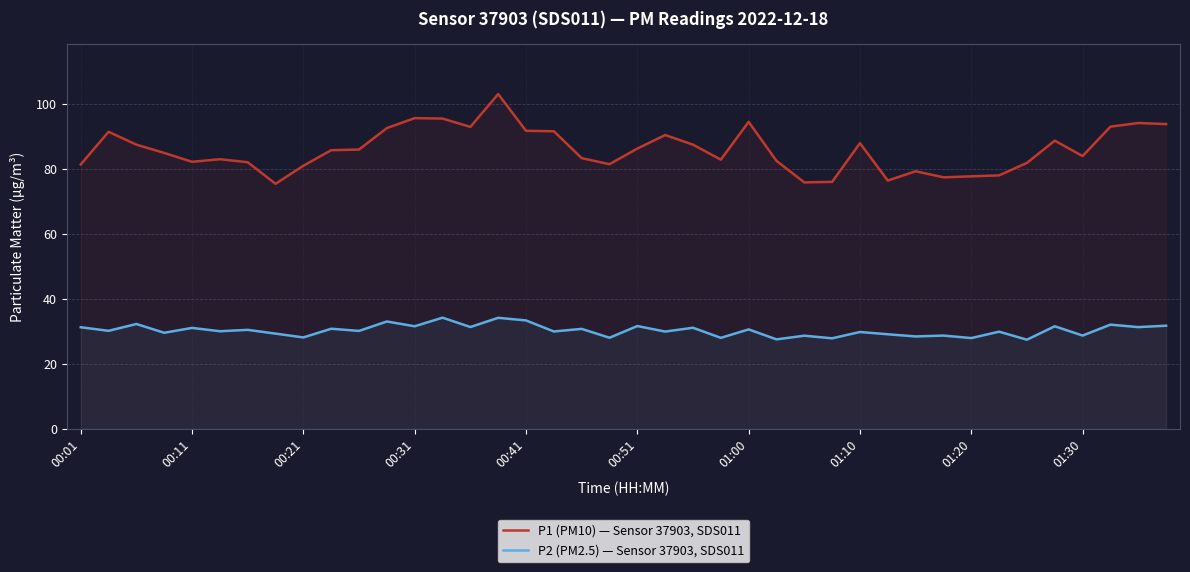

What is the maximum value for P2 (PM2.5) — Sensor 37903, SDS011?

34.2